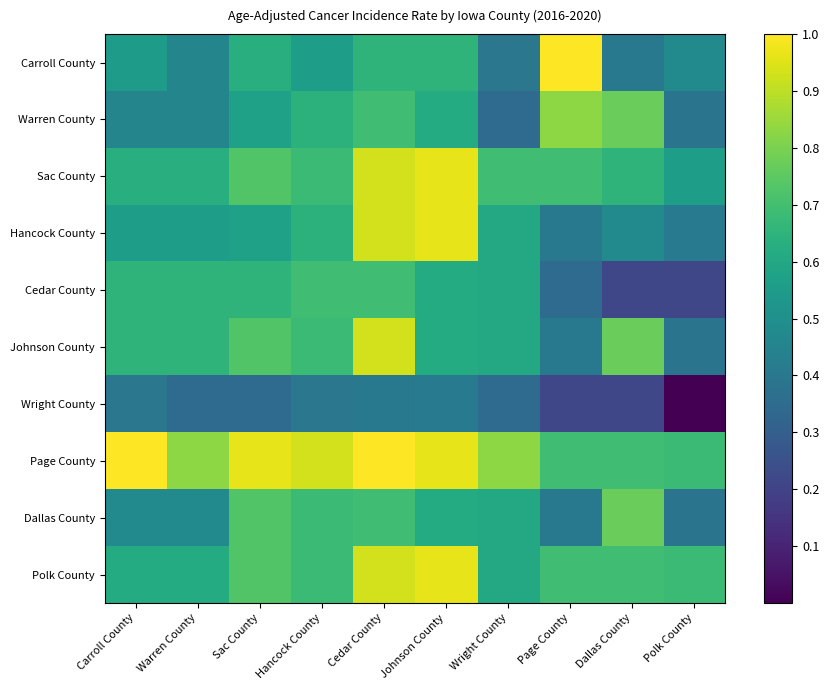

At which category is the sum across all series the highest?

Cedar County